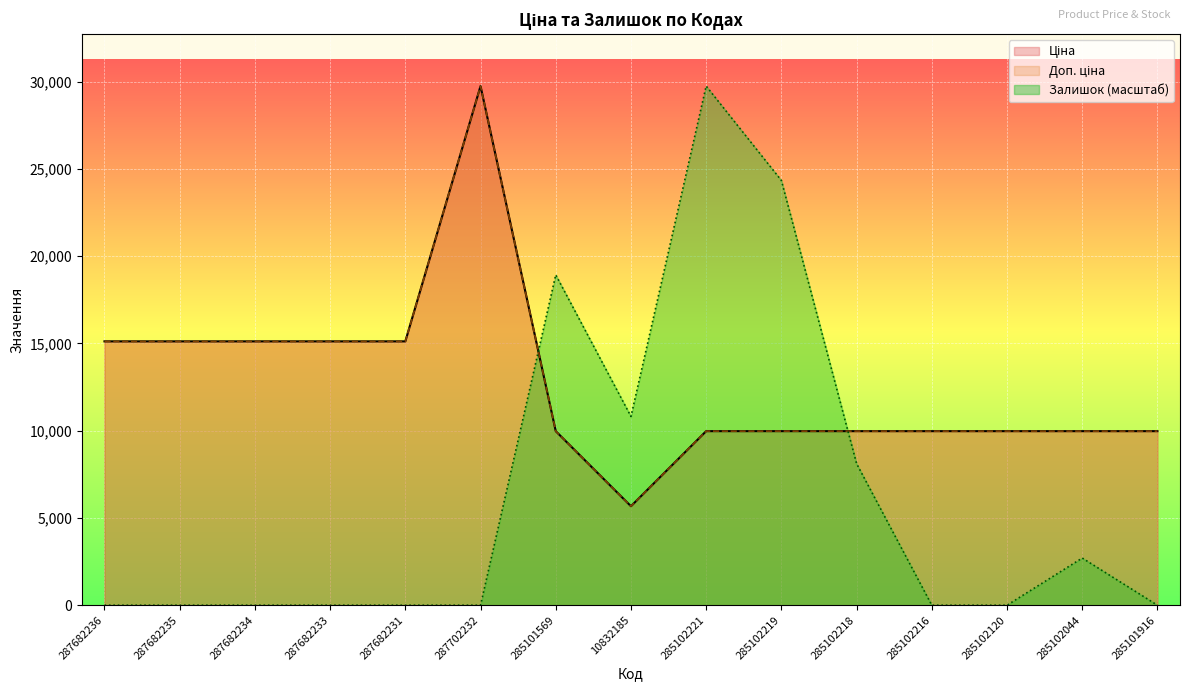

What is the label of the 1st point from the left?

287682236